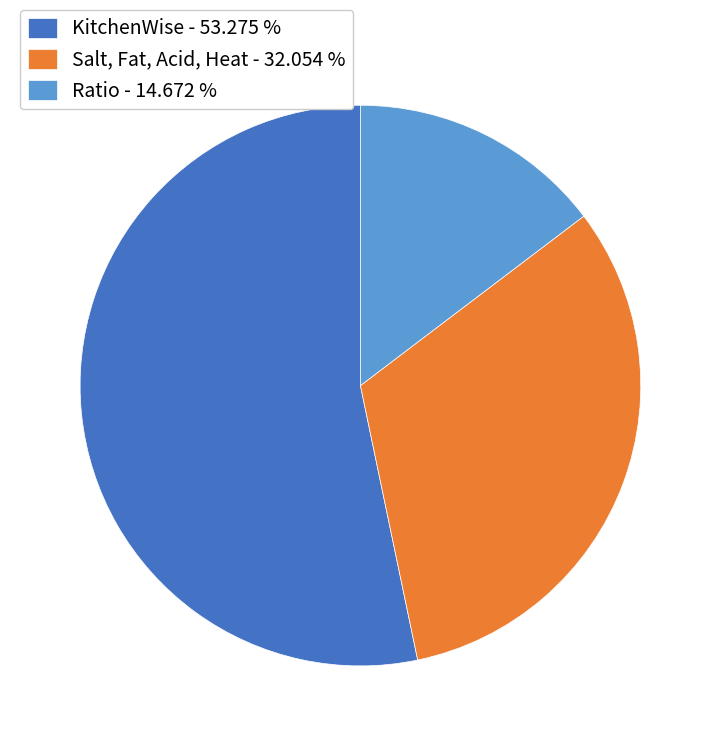

Is it true that Salt, Fat, Acid, Heat is 32% of the pie?

True